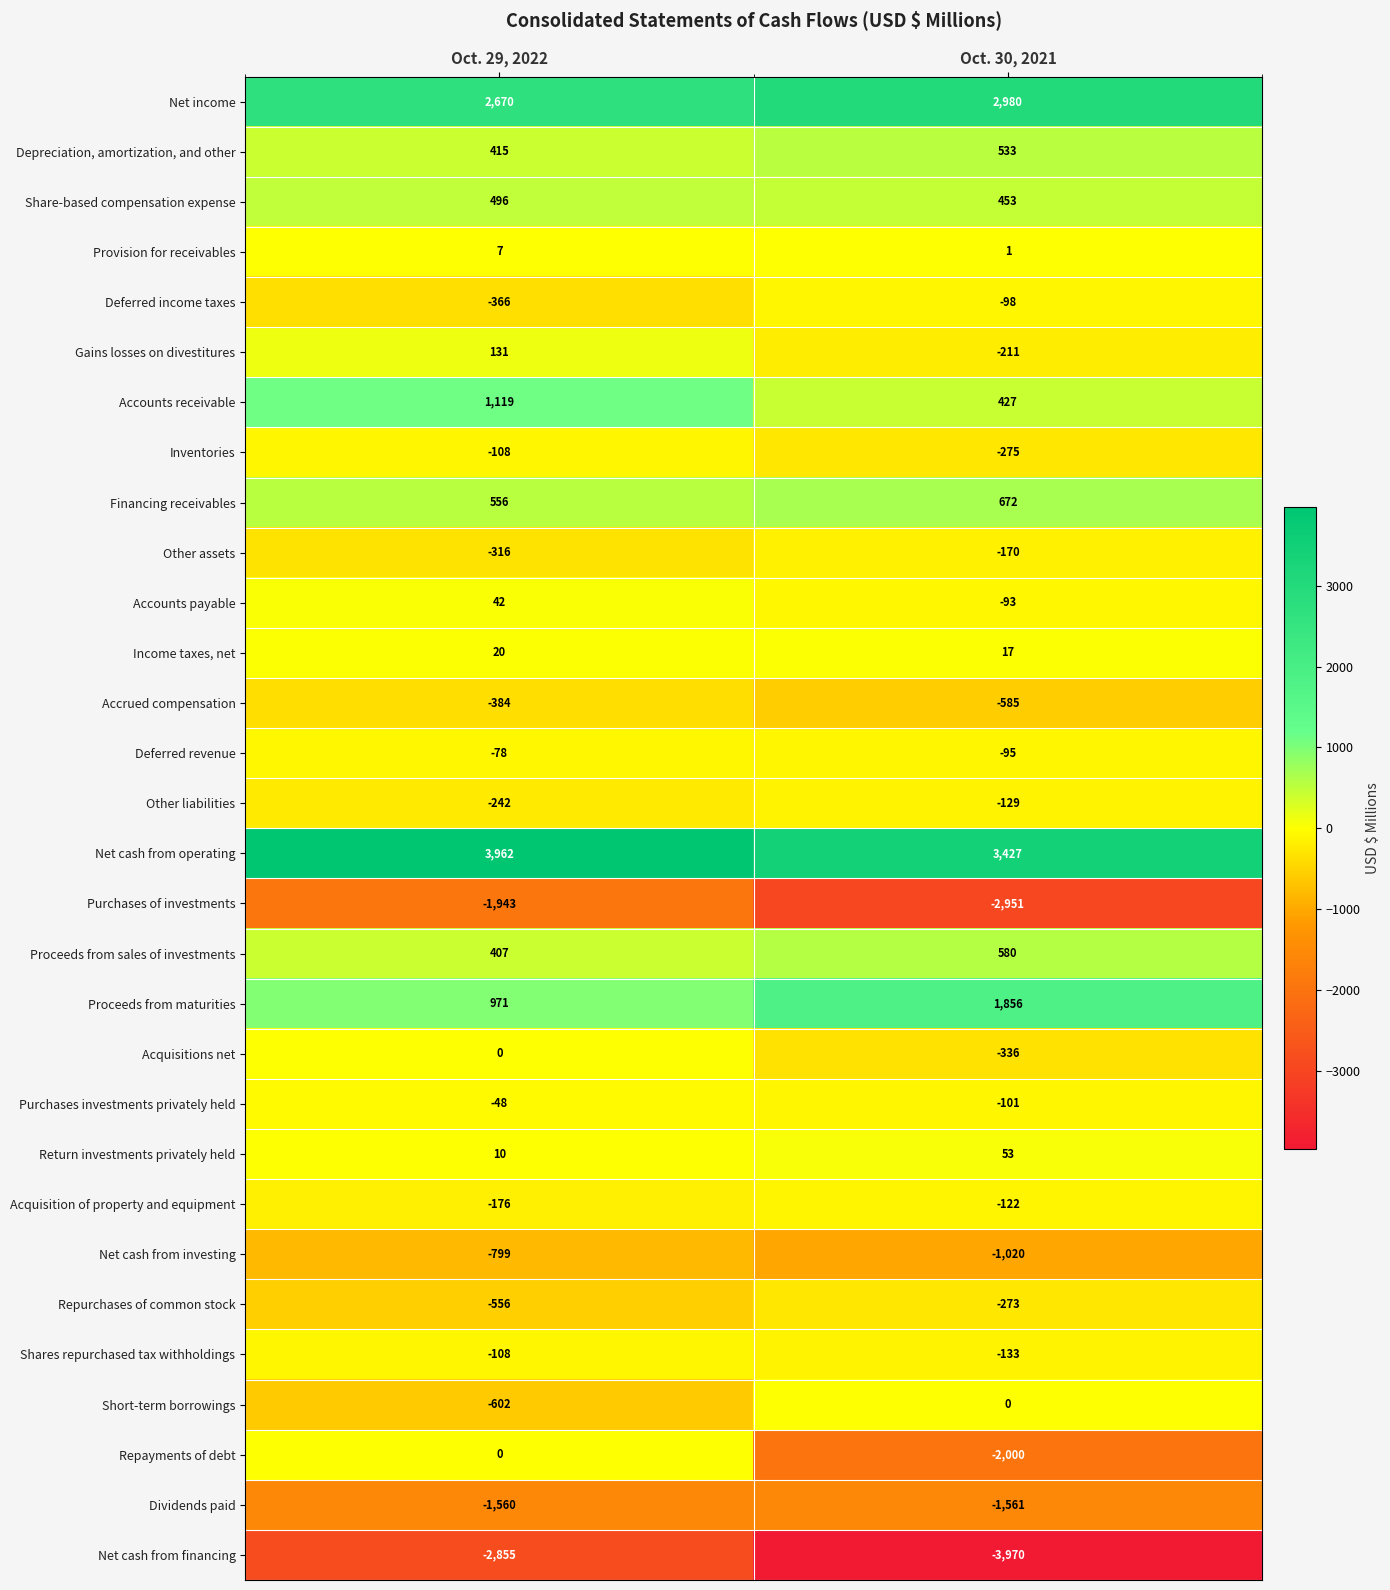

What is the approximate value of Proceeds from sales of investments at Oct. 29, 2022?

407